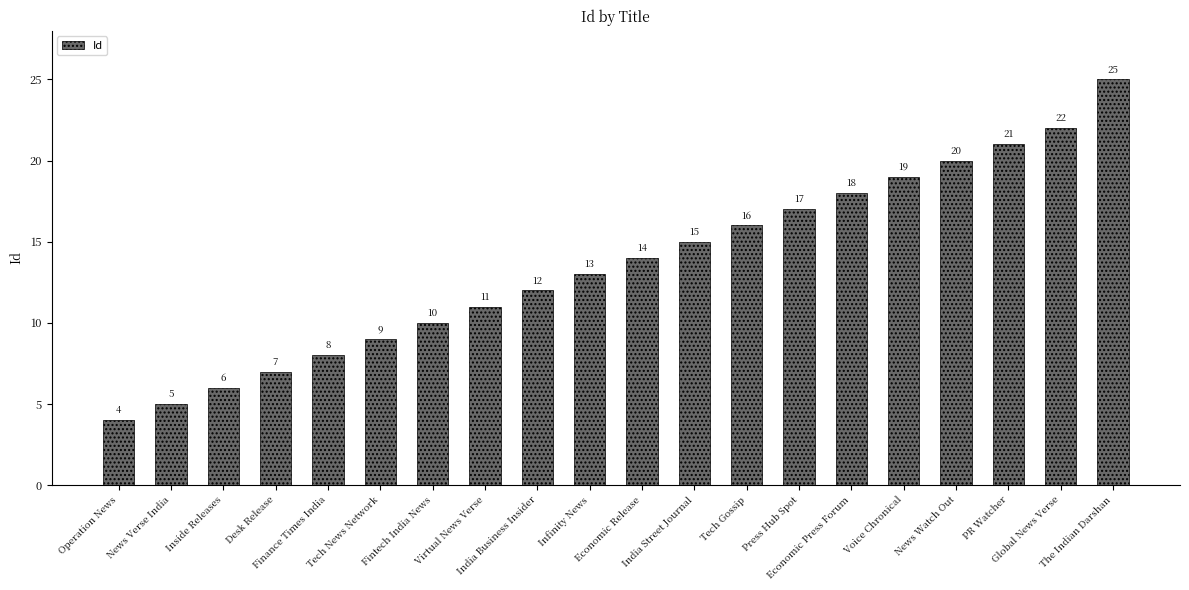

What is the approximate value at Tech News Network?

9